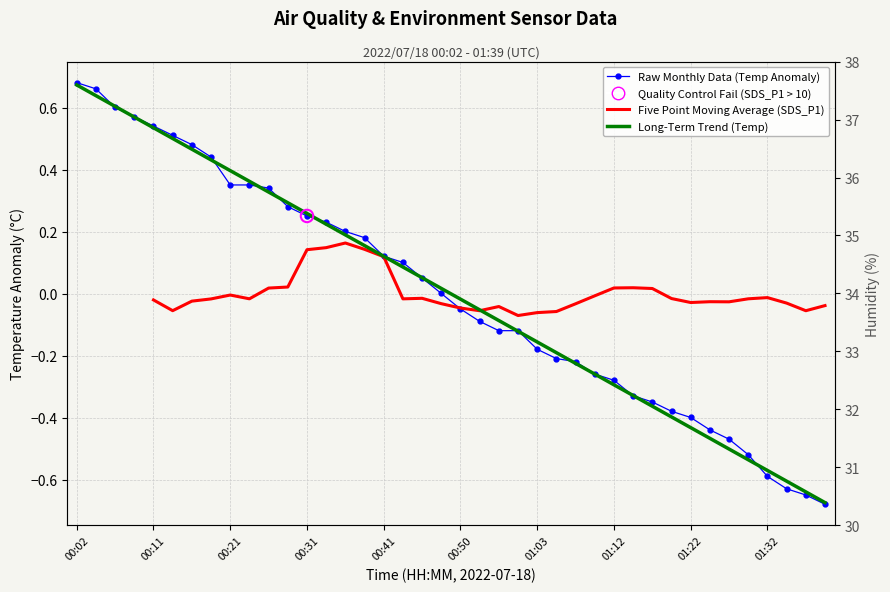

Which series reaches the minimum Y coordinate?

Raw Monthly Data (Temp Anomaly)